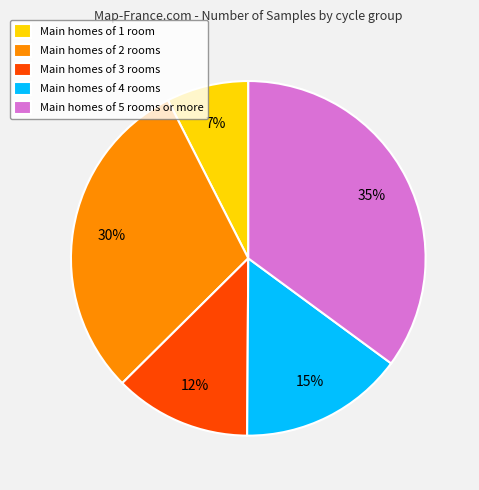

The Main homes of 3 rooms slice represents 23% of the pie. True or false?

False